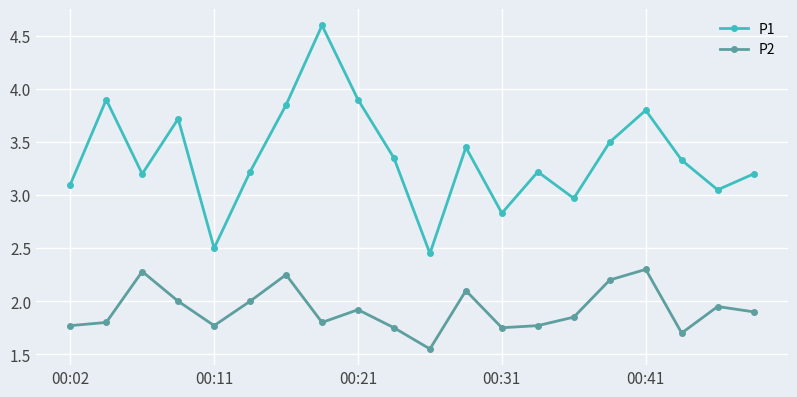

True or false: P1 and P2 cross at least once.

False